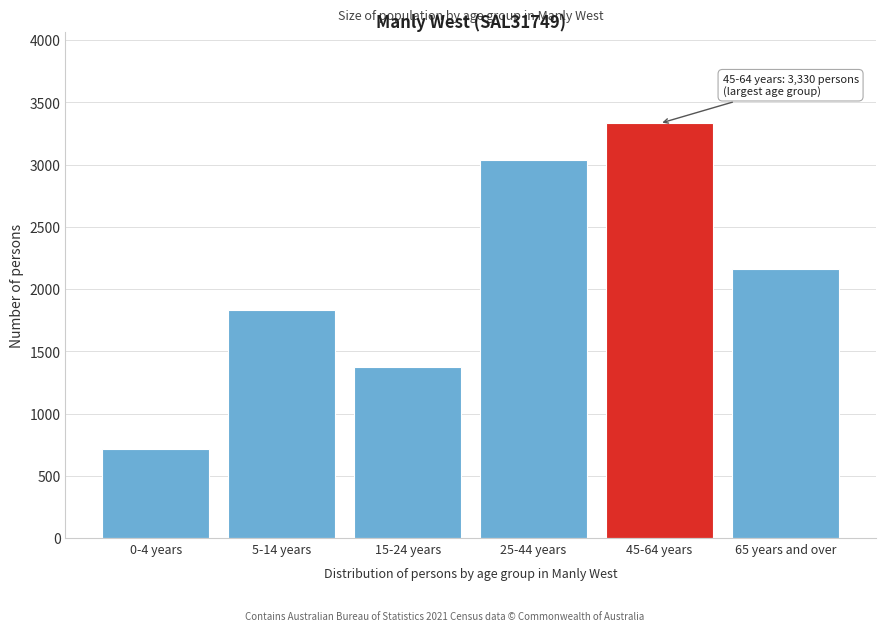

Reading right to left, transcribe all the data shown in this chart.

65 years and over=2158	45-64 years=3330	25-44 years=3038	15-24 years=1370	5-14 years=1830	0-4 years=713